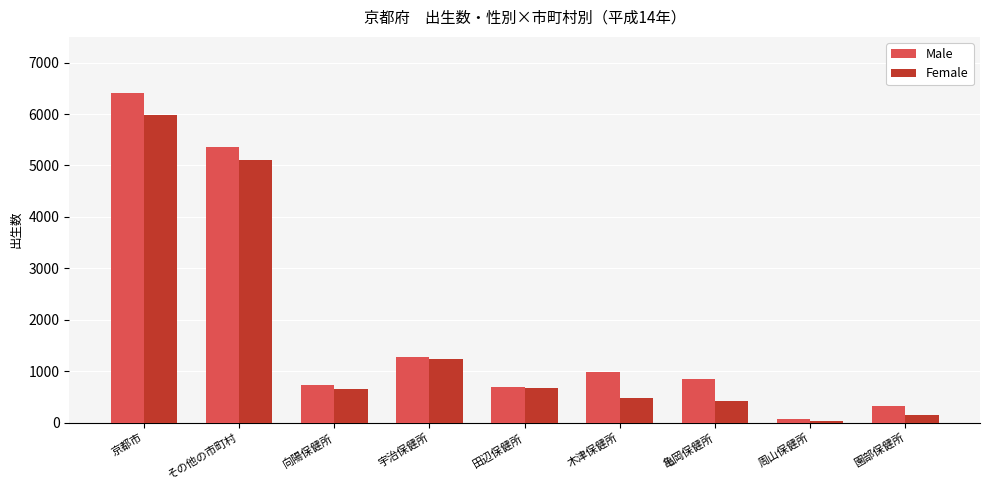

The Female series shows 5111 at その他の市町村. True or false?

True